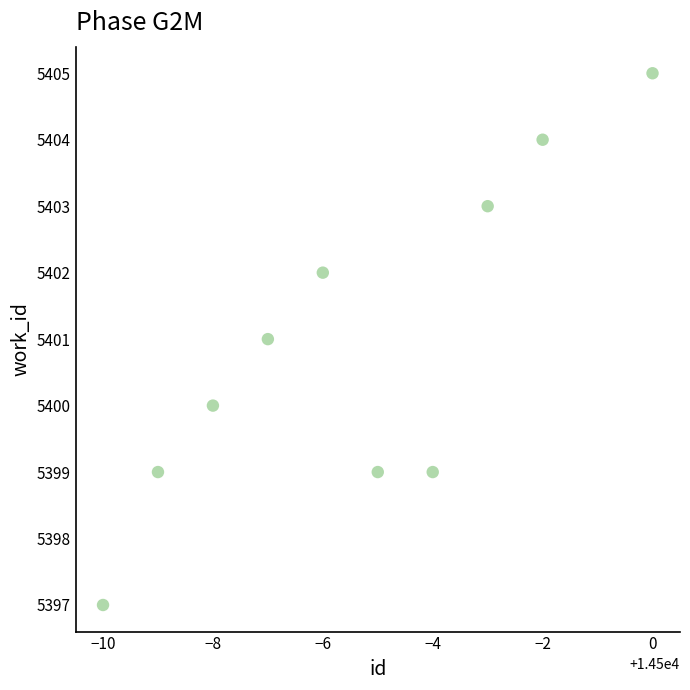

What is the average X value?

14495